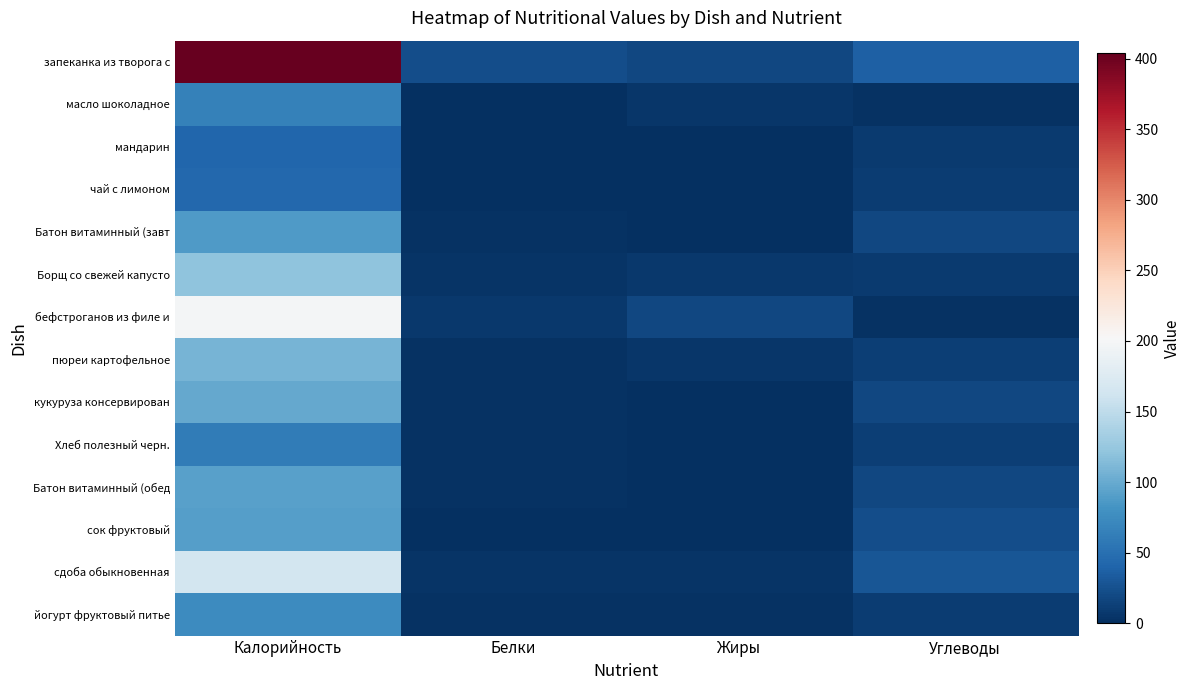

What is the total value across all series at Углеводы?

211.4